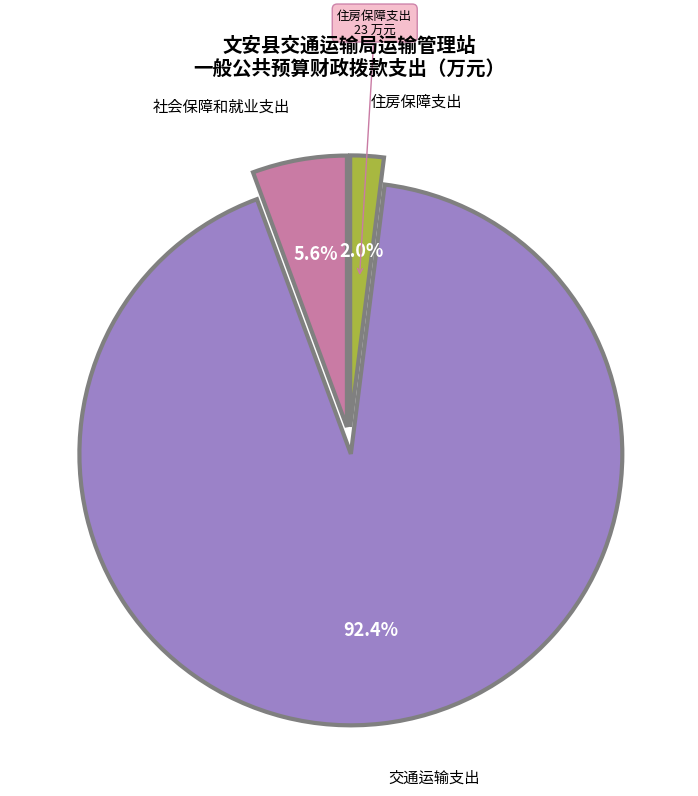

To the nearest percent, what is the difference between the largest and smallest slice percentages?

90%